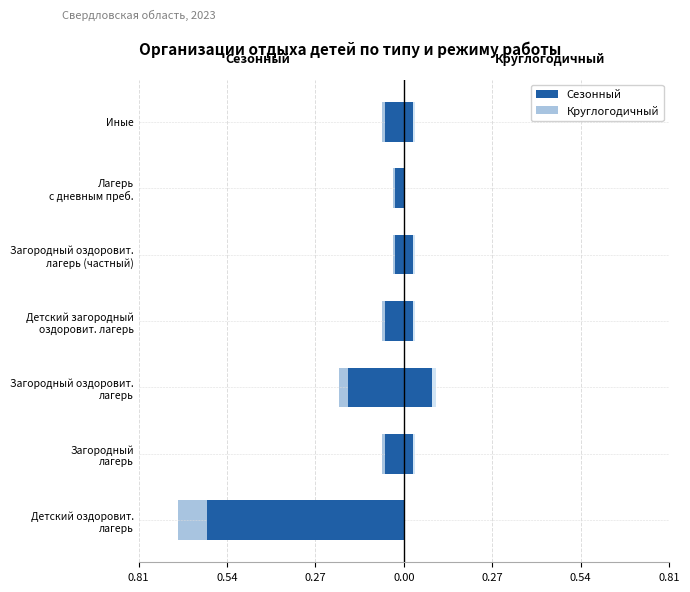

Which series has the largest total across all categories?

Круглогодичный (фон)